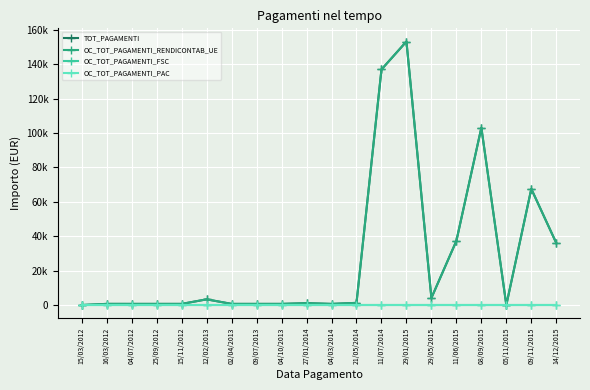

Is this an area chart (filled region under the line)?

No